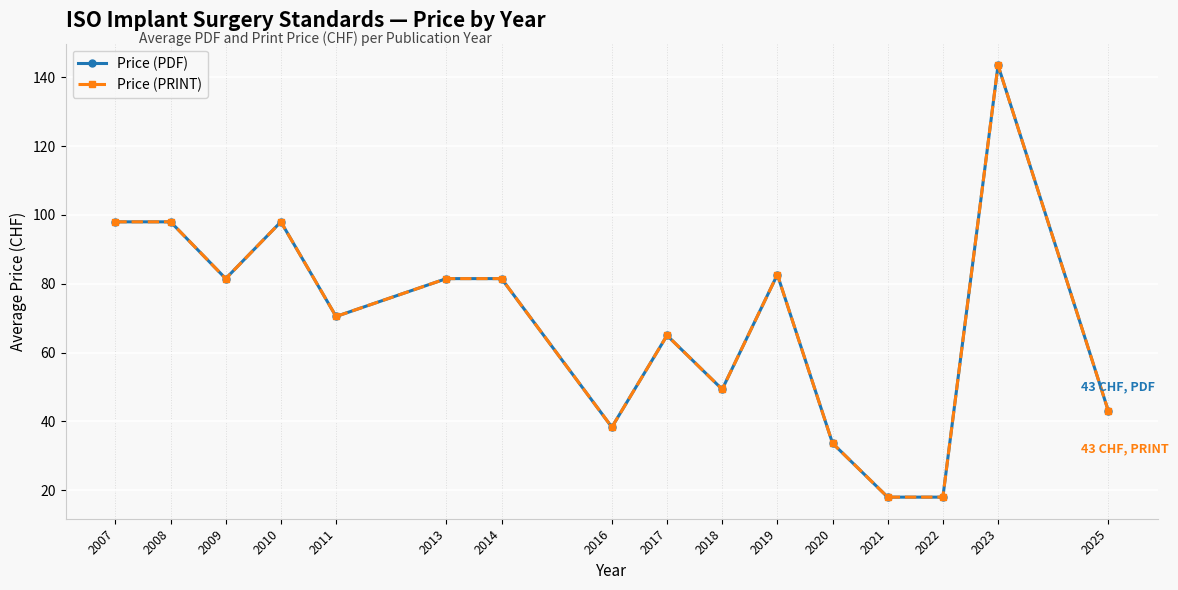

What is the greatest value displayed?

143.5